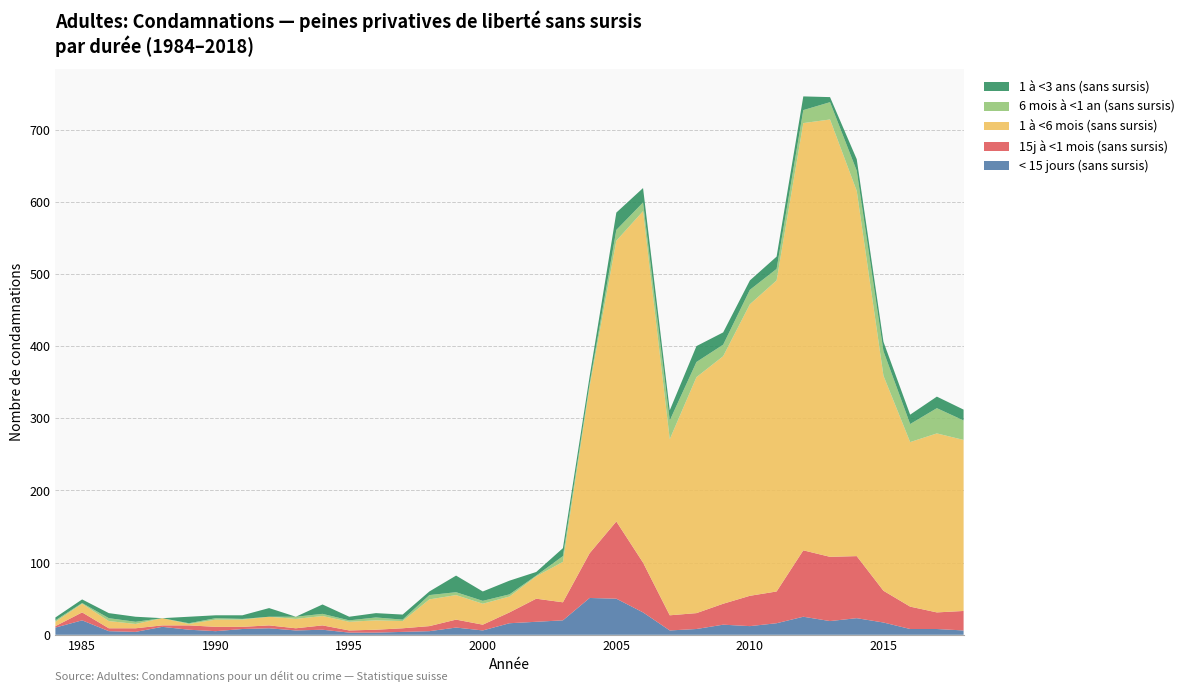

Reading left to right, transcribe all the data shown in this chart.

< 15 jours (sans sursis): 10	20	5	4	11	7	5	8	9	6	7	3	3	4	5	10	6	16	18	20	51	50	31	6	8	14	12	16	25	19	23	17	8	8	6
15j à <1 mois (sans sursis): 2	11	4	5	2	6	6	3	4	3	6	3	4	5	7	11	8	15	32	25	62	107	69	21	22	29	42	44	92	89	86	44	31	23	27
1 à <6 mois (sans sursis): 6	12	10	6	10	2	10	10	12	13	13	12	13	10	37	34	29	22	31	56	231	389	487	244	327	343	404	431	592	606	506	298	228	248	237
6 mois à <1 an (sans sursis): 2	1	4	3	0	1	2	1	0	3	3	2	4	2	6	4	4	3	1	8	4	15	12	26	21	16	20	16	18	24	28	34	25	35	27
1 à <3 ans (sans sursis): 4	5	7	7	0	9	4	5	12	0	13	5	6	7	5	23	13	19	5	11	10	24	20	14	22	17	13	17	19	7	16	13	13	16	15